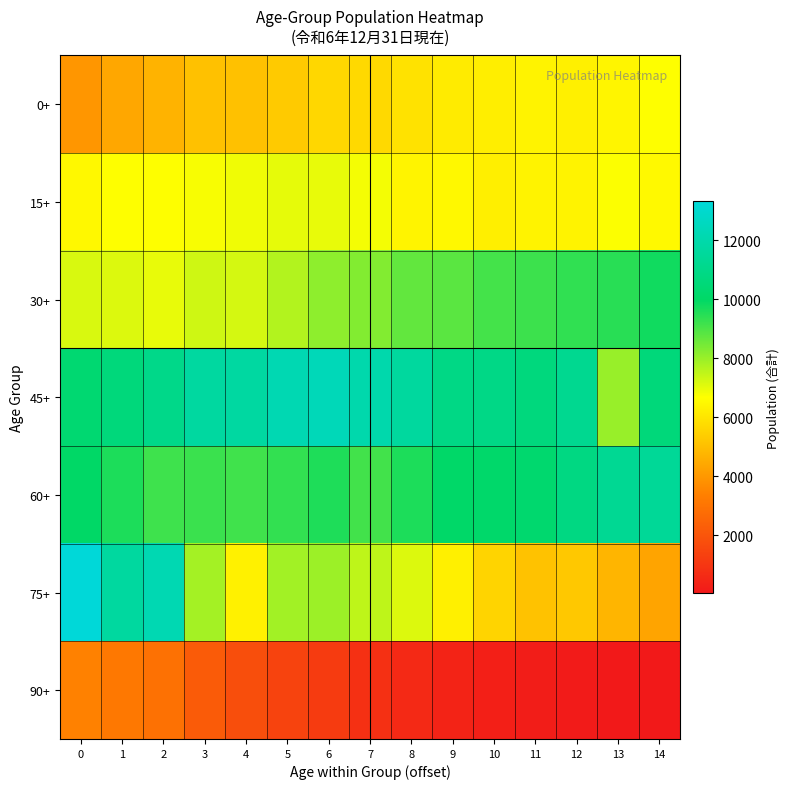

What is the spread (max minus min) of values at 0?

9881